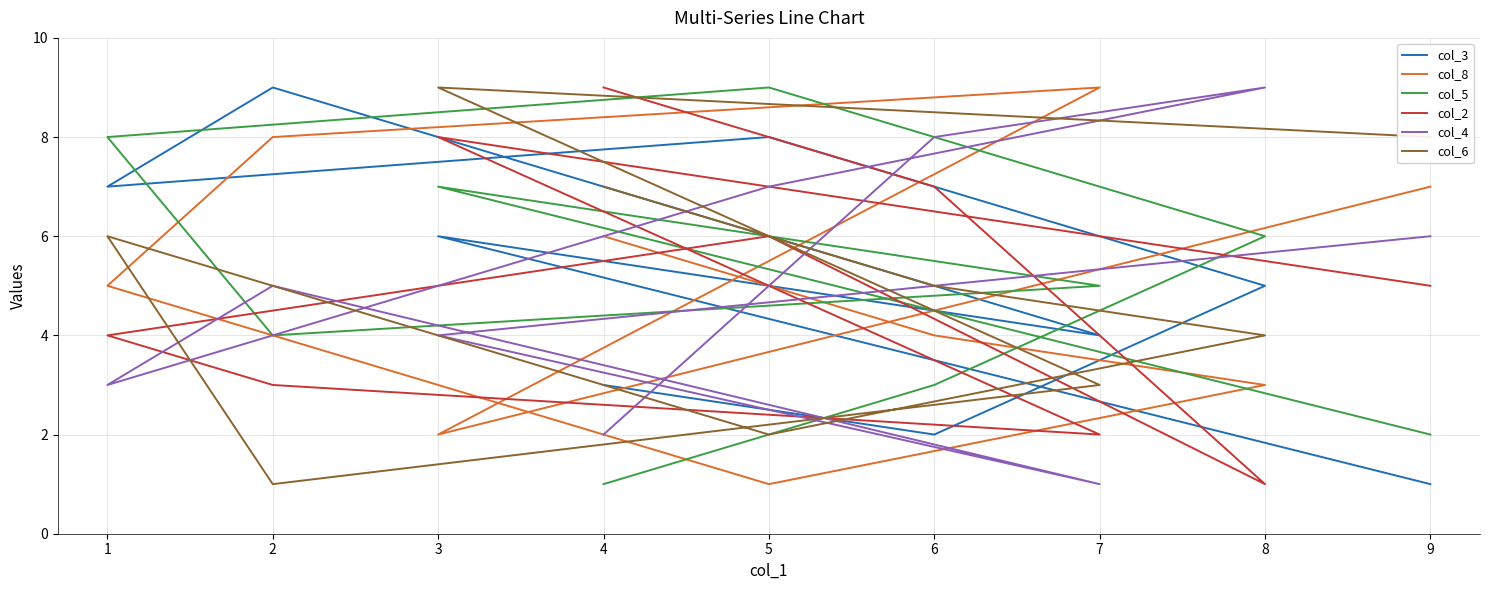

What is the average value of the col_8 series?

5